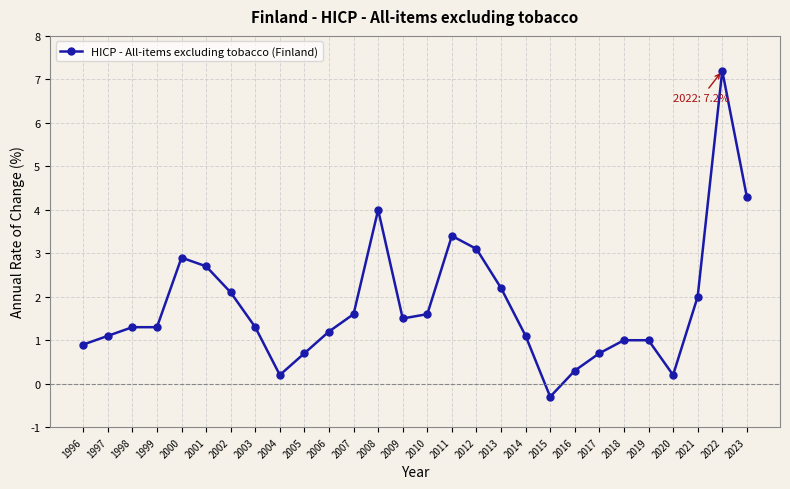

What is the average value?

1.8